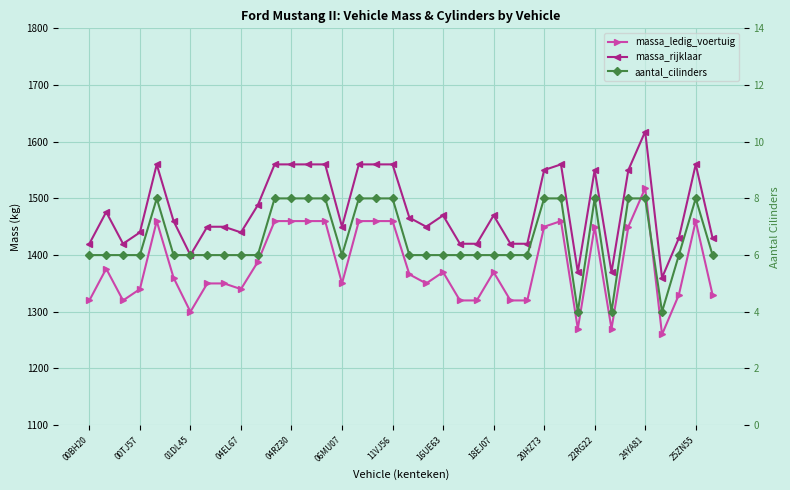

What is the average value of the aantal_cilinders series?

7